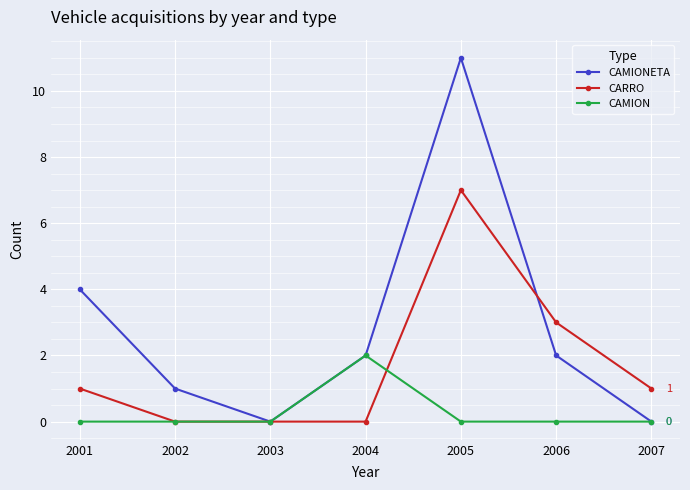

Rank the series by their maximum value, from lowest to highest.

CAMION, CARRO, CAMIONETA